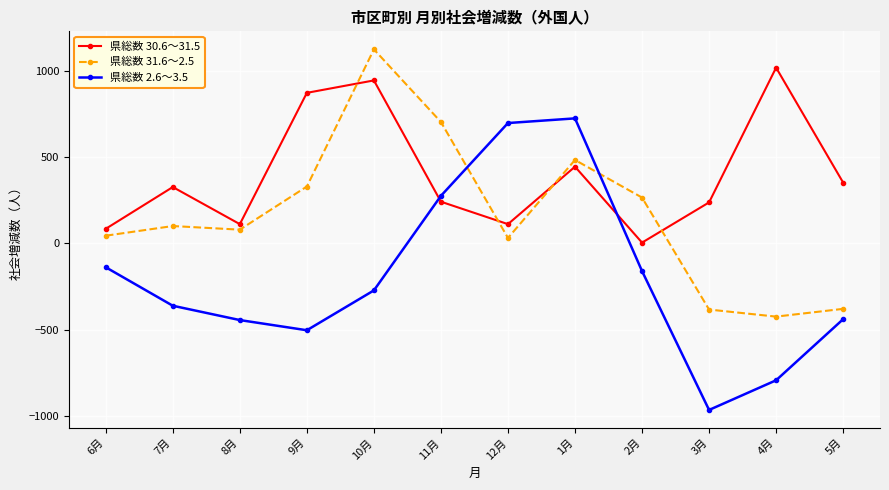

How many interior local valleys does the 県総数 30.6～31.5 series have?

3